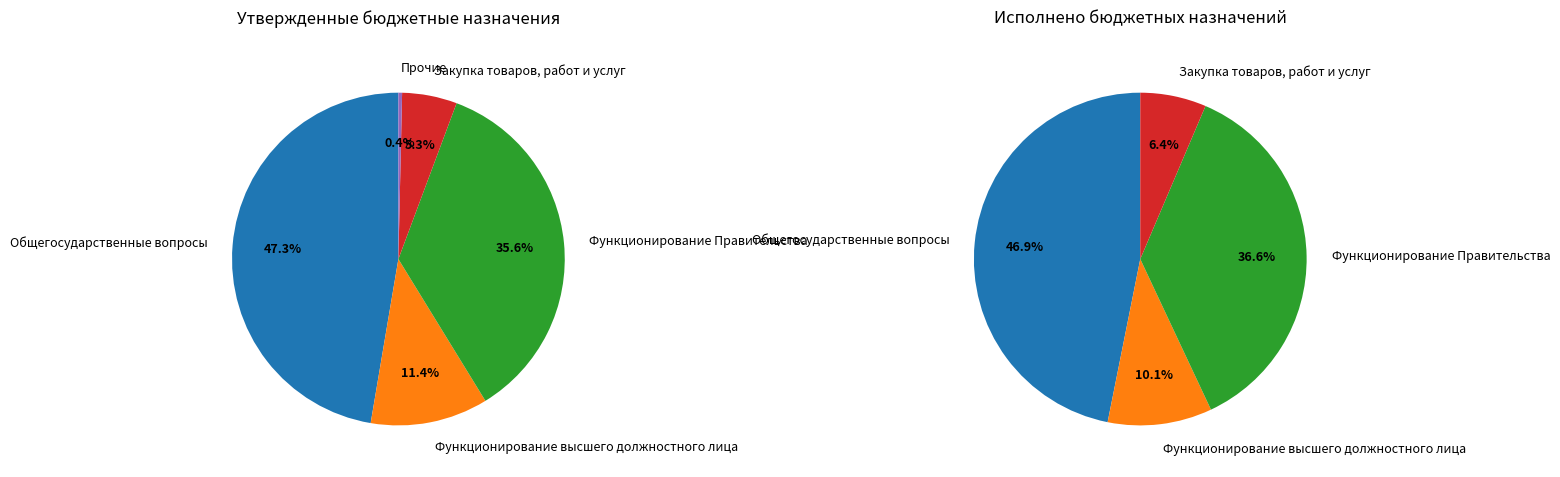

Does any single category account for the majority?

No